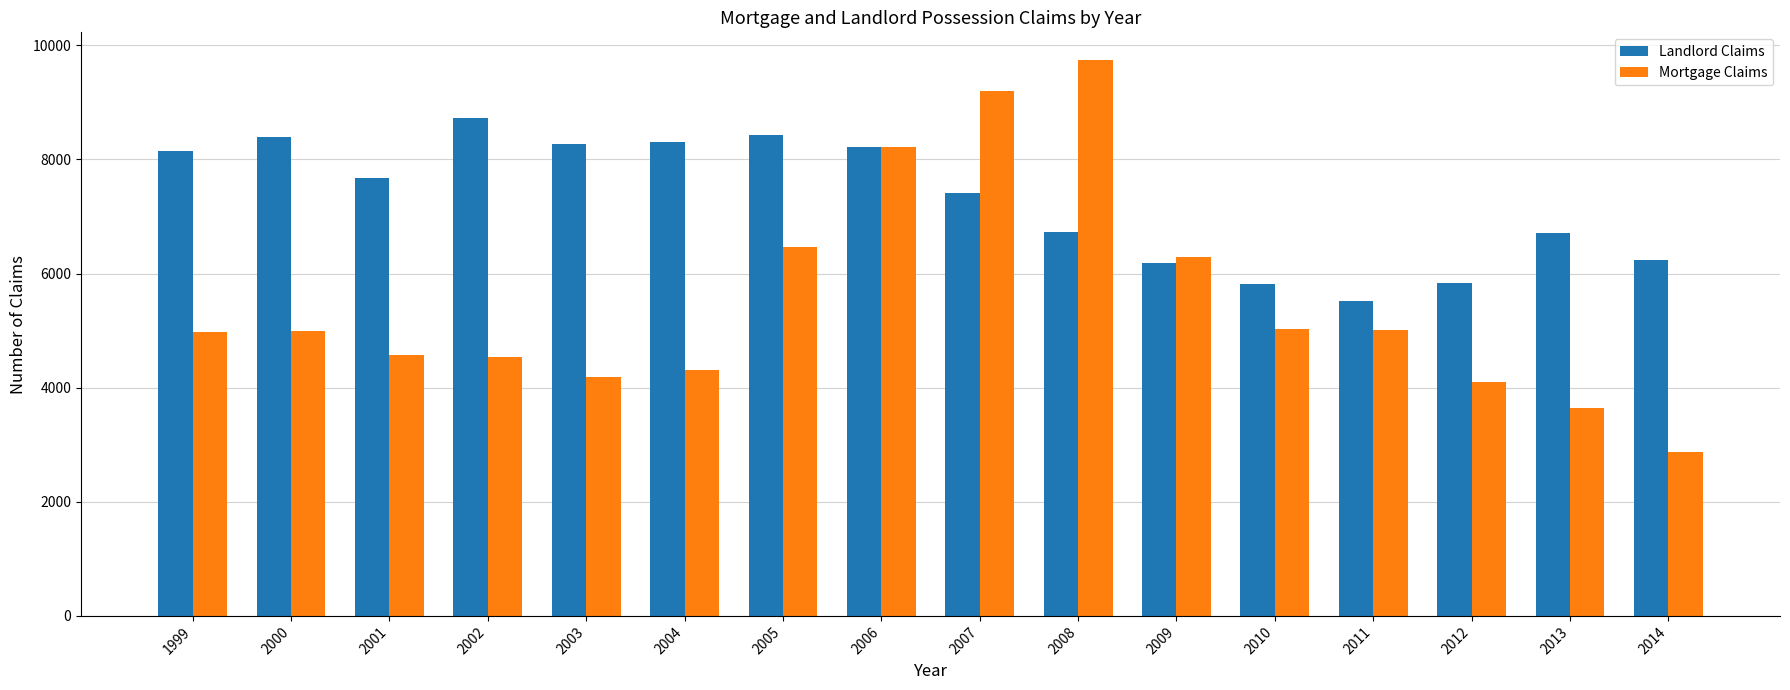

What is the average value of the Mortgage Claims series?

5511